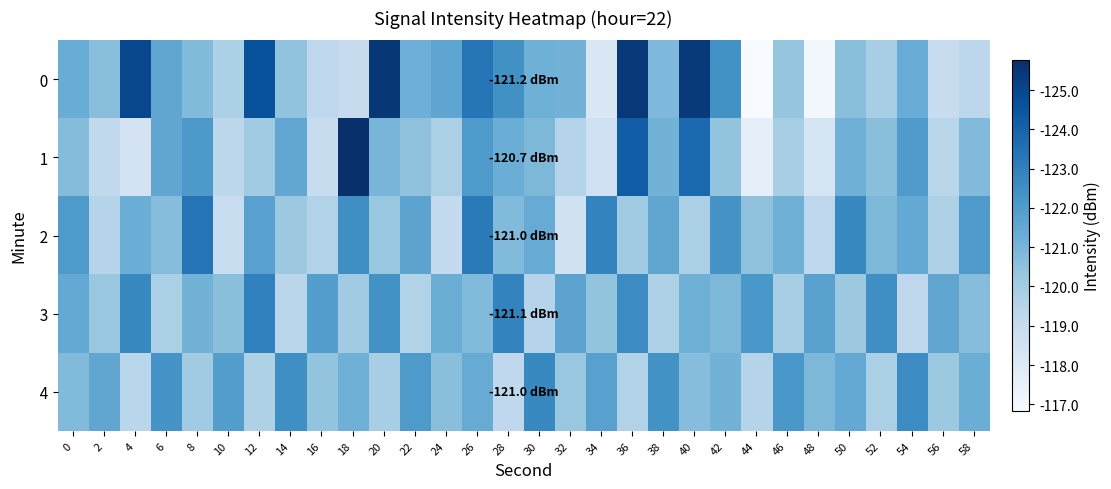

Which label corresponds to the smallest value in the chart?

44